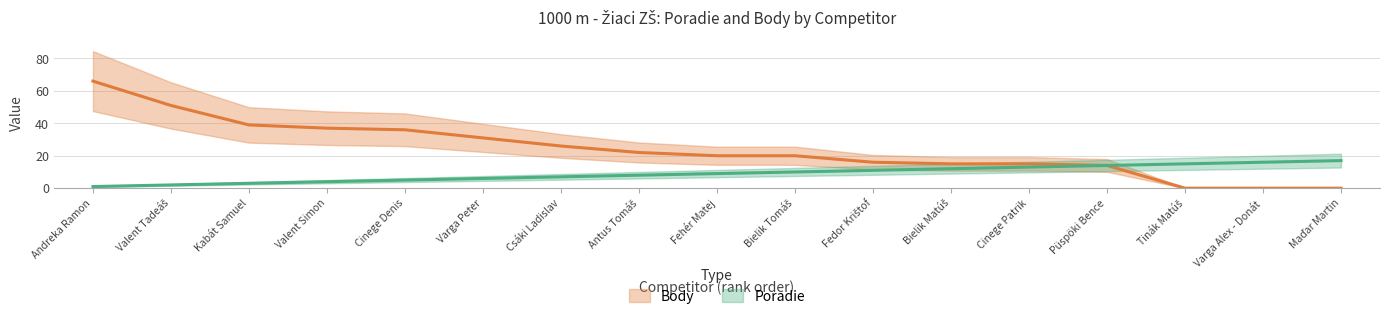

Is it true that Body equals 16 at Fedor Krištof?

True